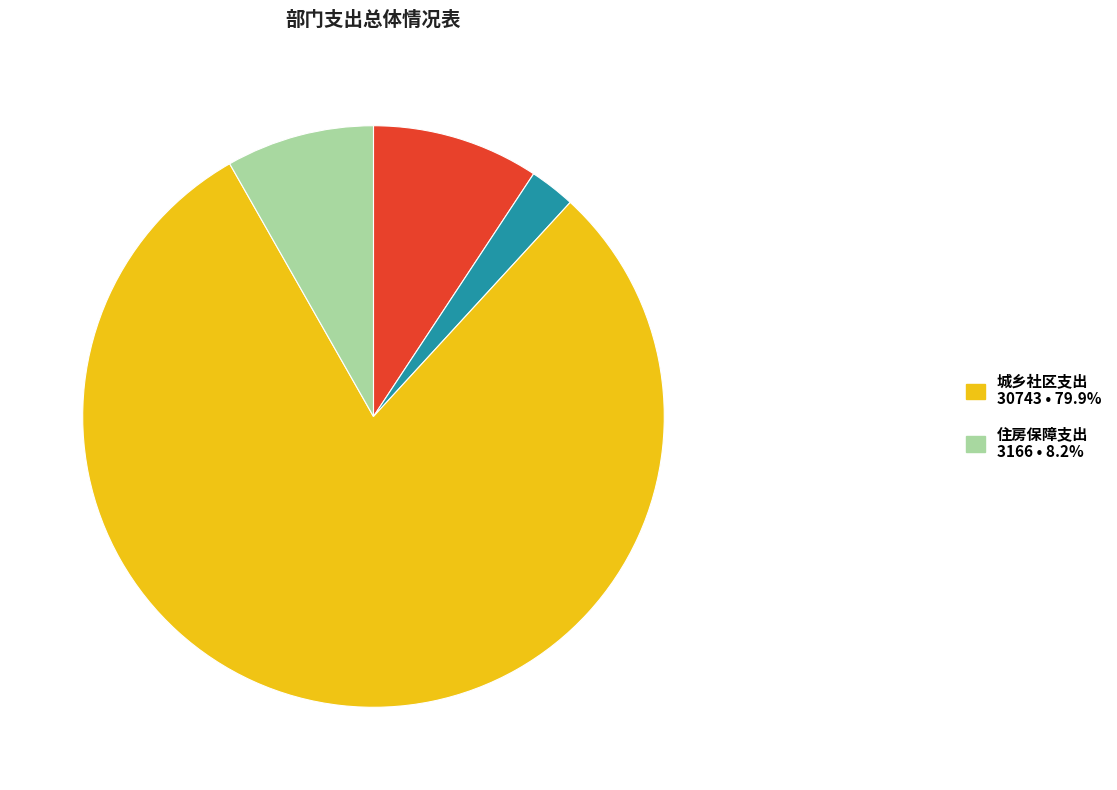

Does any single category account for the majority?

Yes